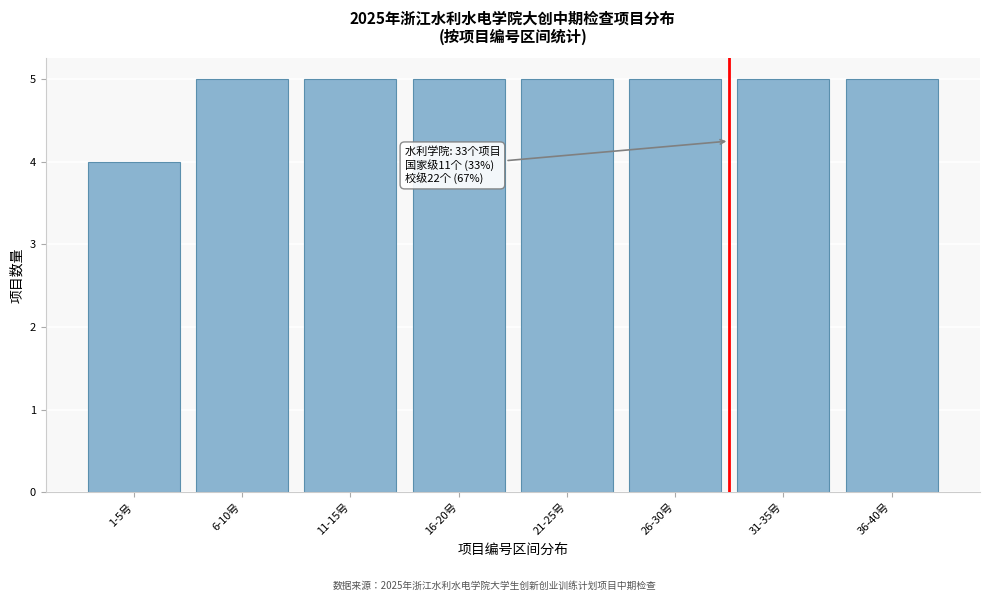

Reading left to right, transcribe all the data shown in this chart.

4	5	5	5	5	5	5	5